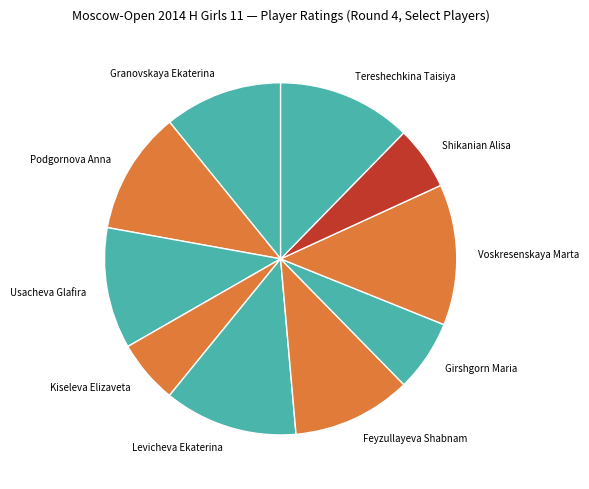

Do Feyzullayeva Shabnam and Kiseleva Elizaveta together represent more than half of the pie?

No